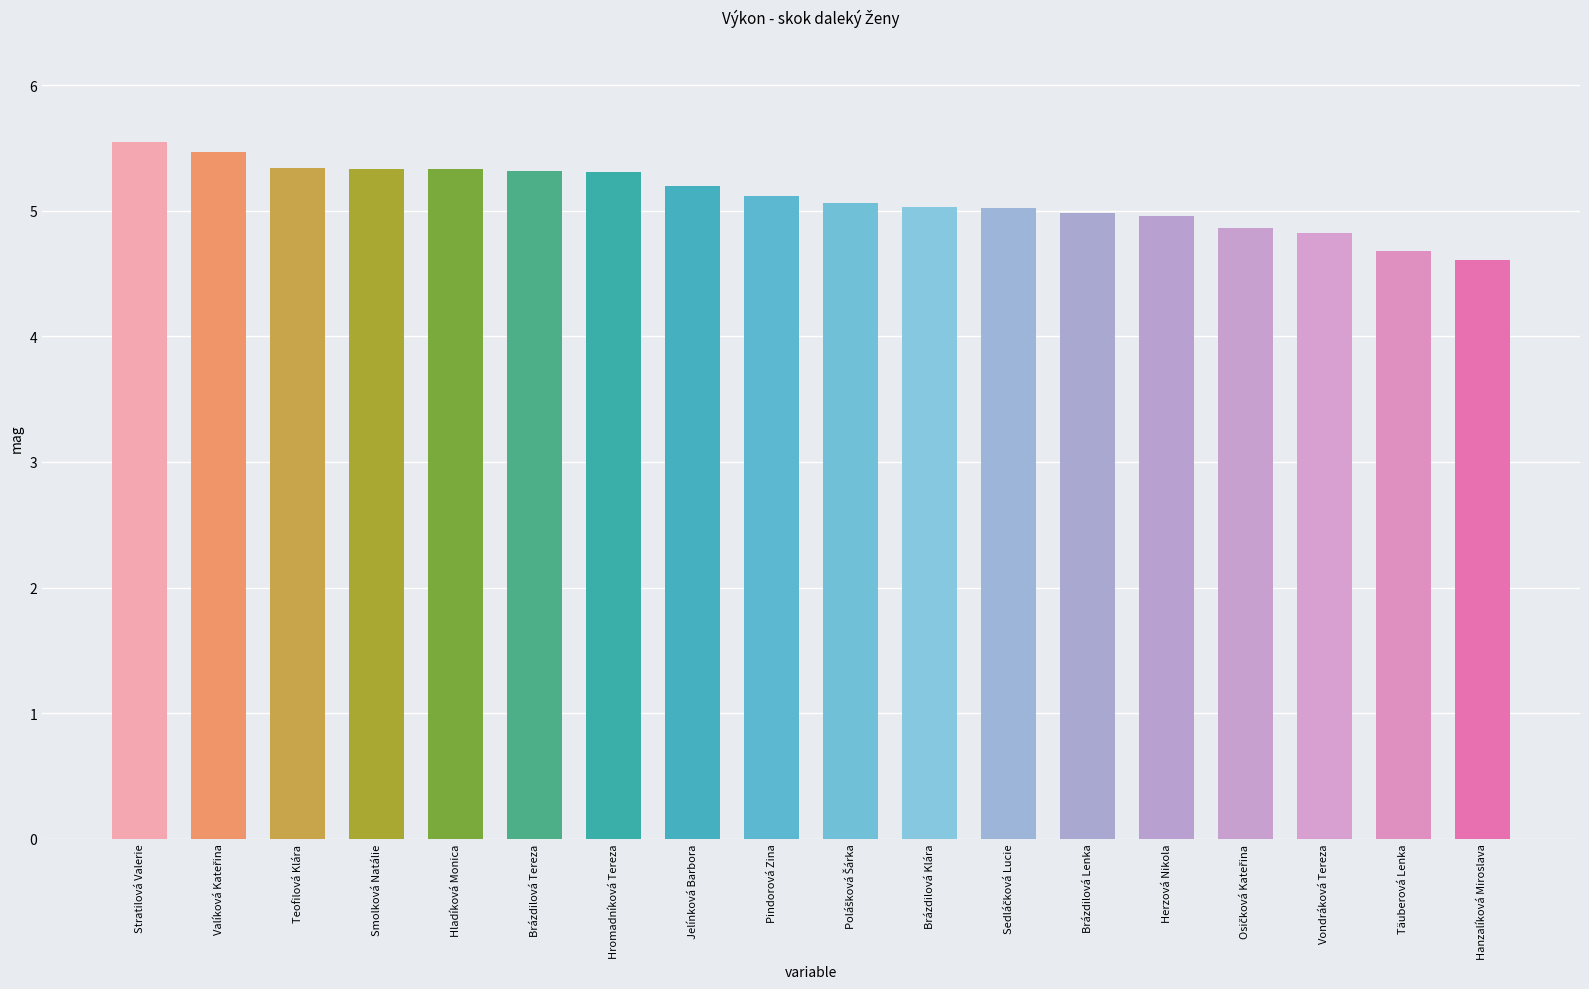

The chart shows a value of 9.3 at Smolková Natálie. True or false?

False